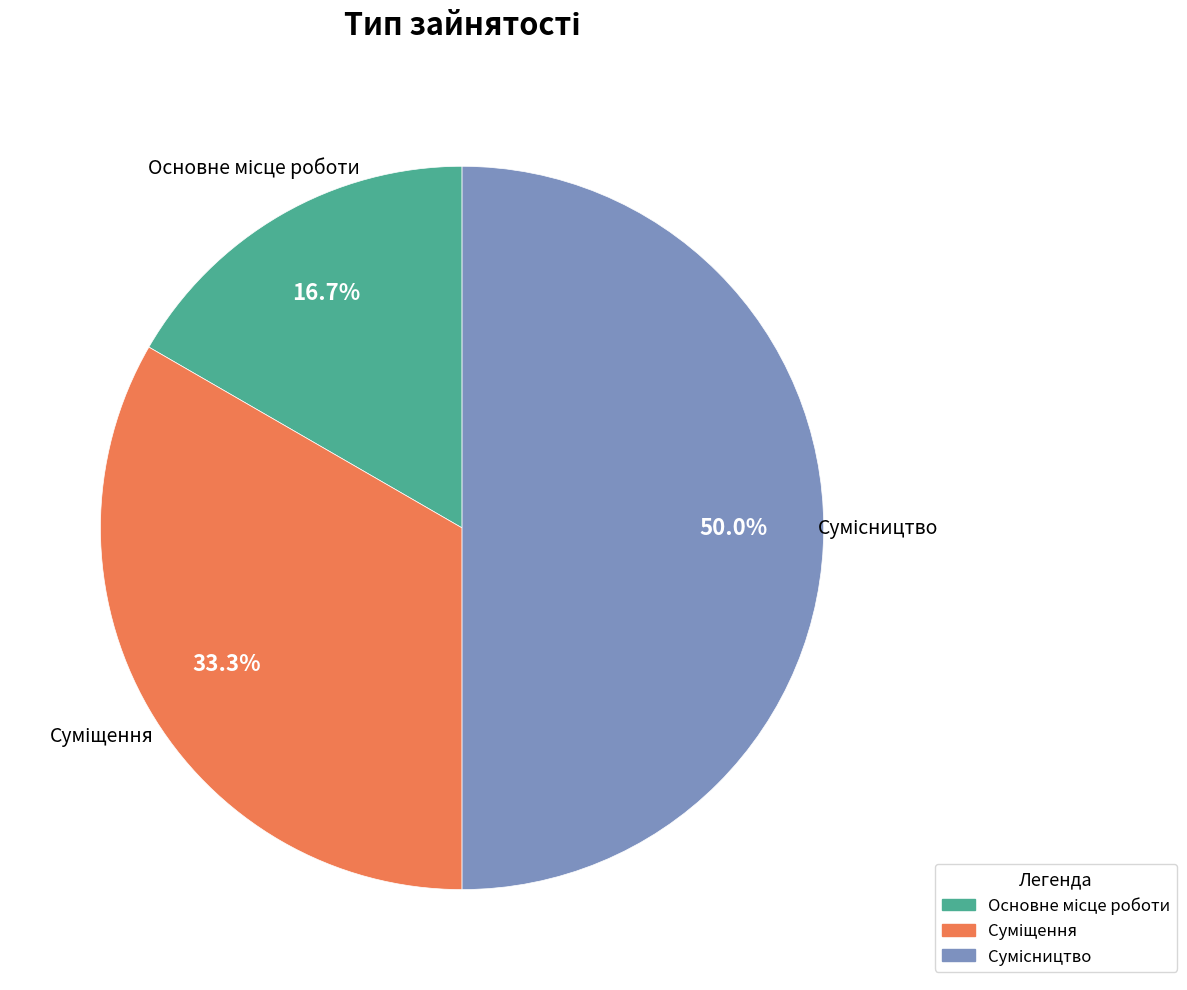

What percentage do Сумісництво and Основне місце роботи together represent?

66.7%